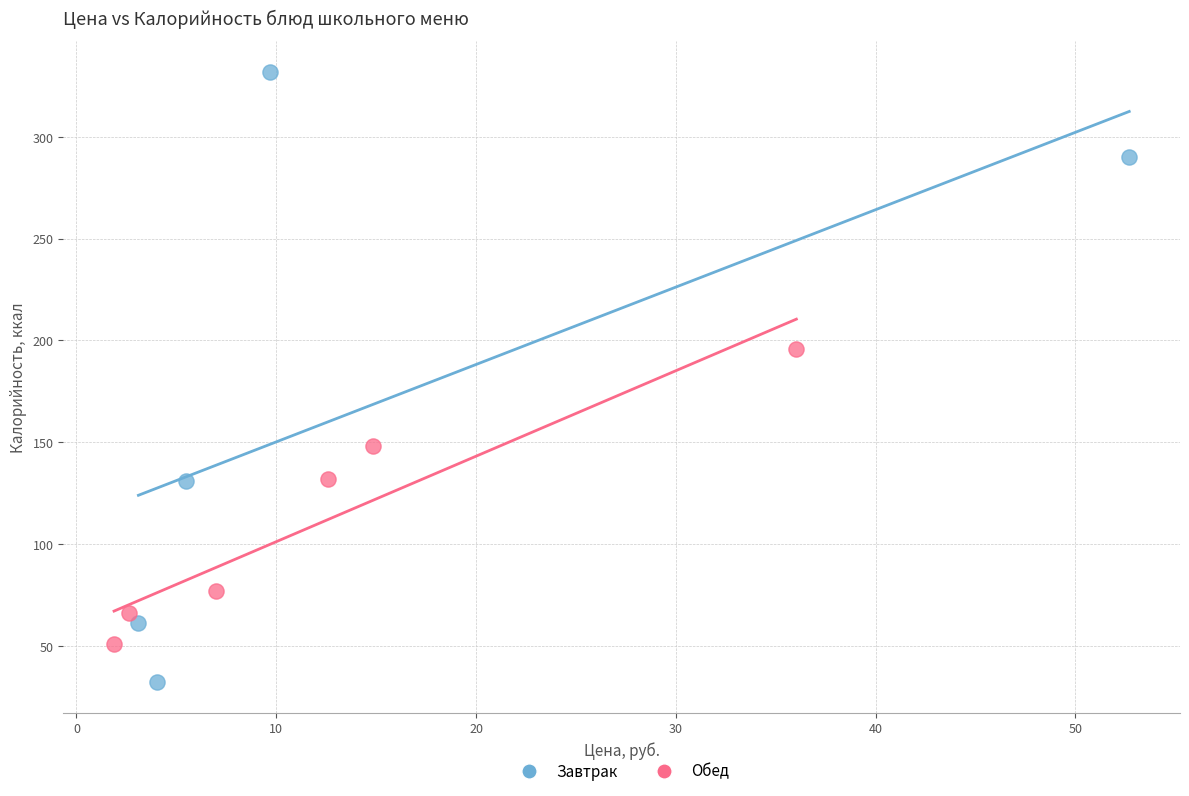

Which series contains the highest Y value?

Завтрак